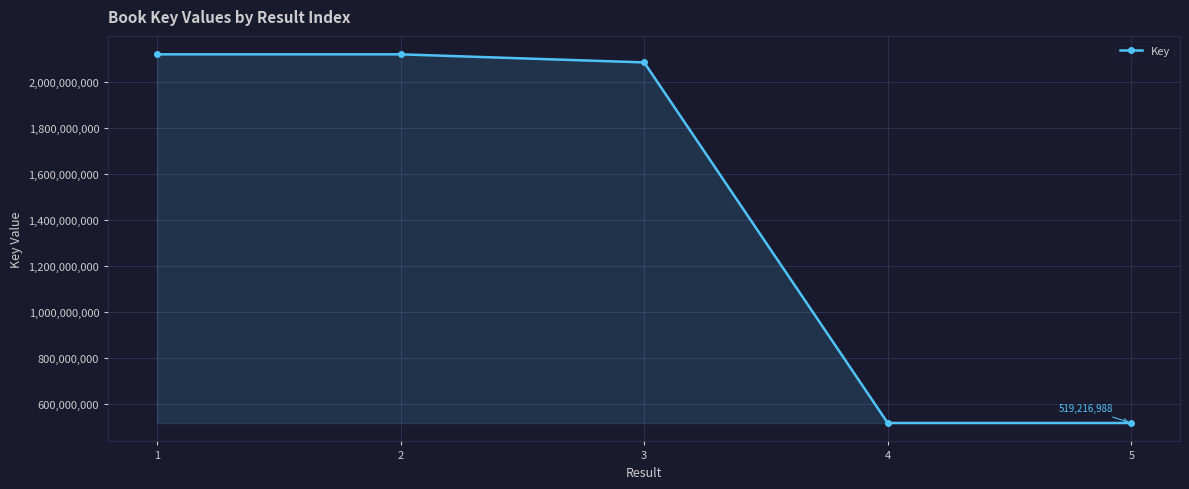

What is the minimum value shown in the chart?

519216719